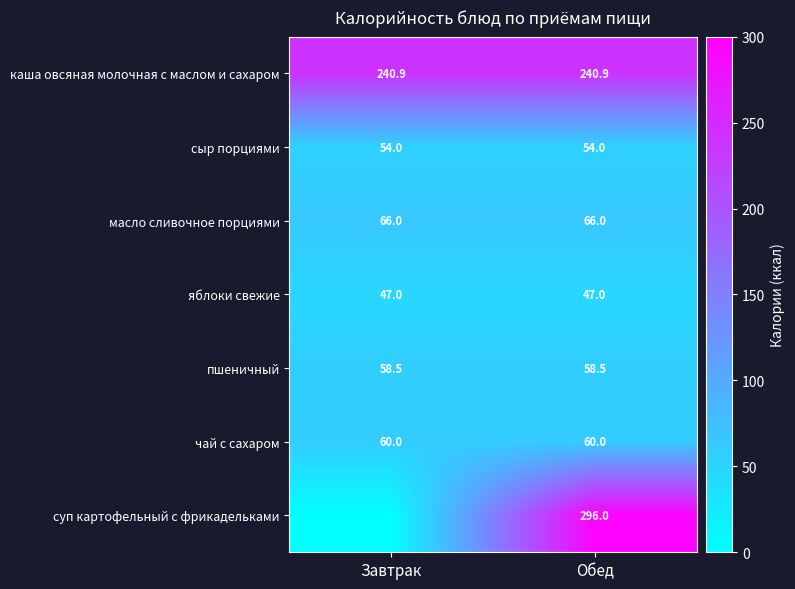

At which category is the sum across all series the highest?

Обед